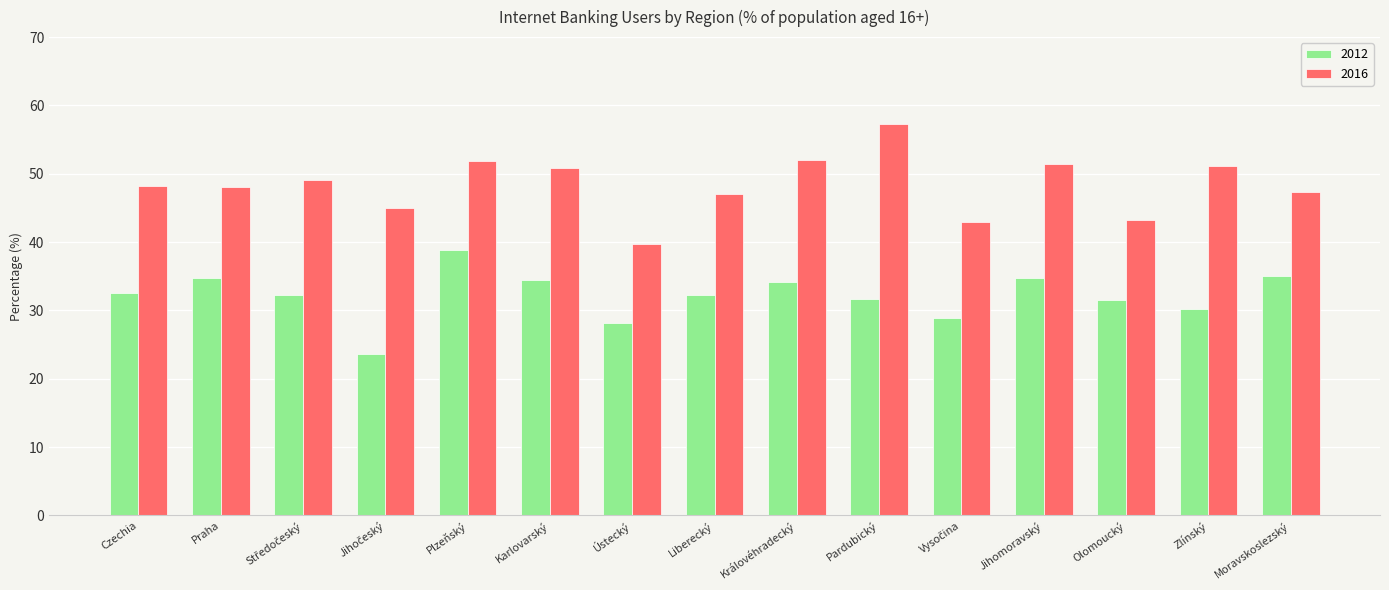

What value does the 2012 series have at Praha?

34.7